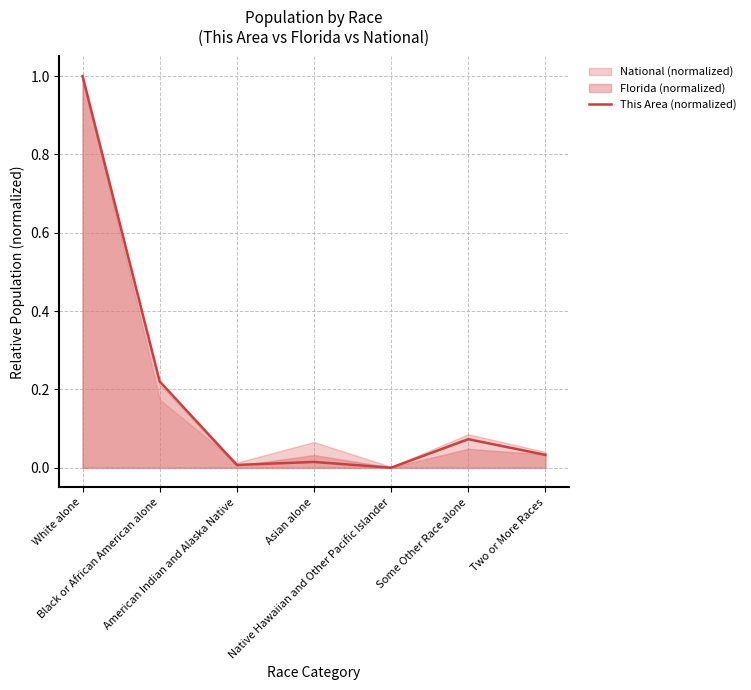

True or false: there are more than 1 points higher than both neighbors.

True